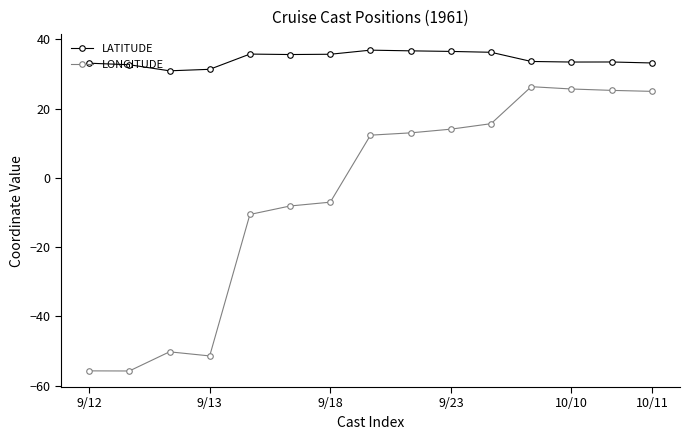

True or false: LONGITUDE and LATITUDE intersect in this chart.

False